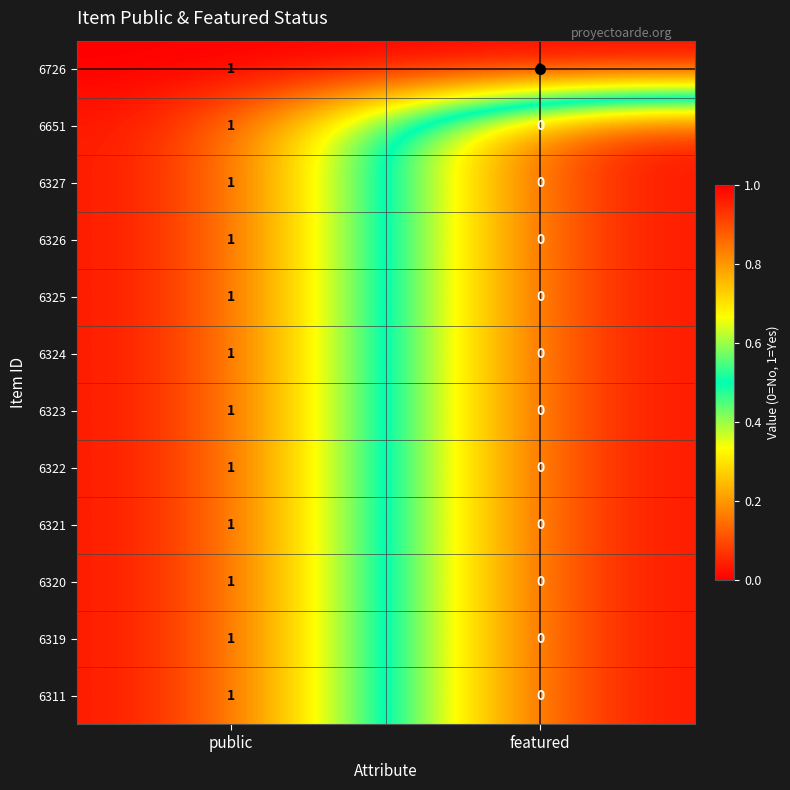

True or false: 6651 has a value of 0 at public.

False